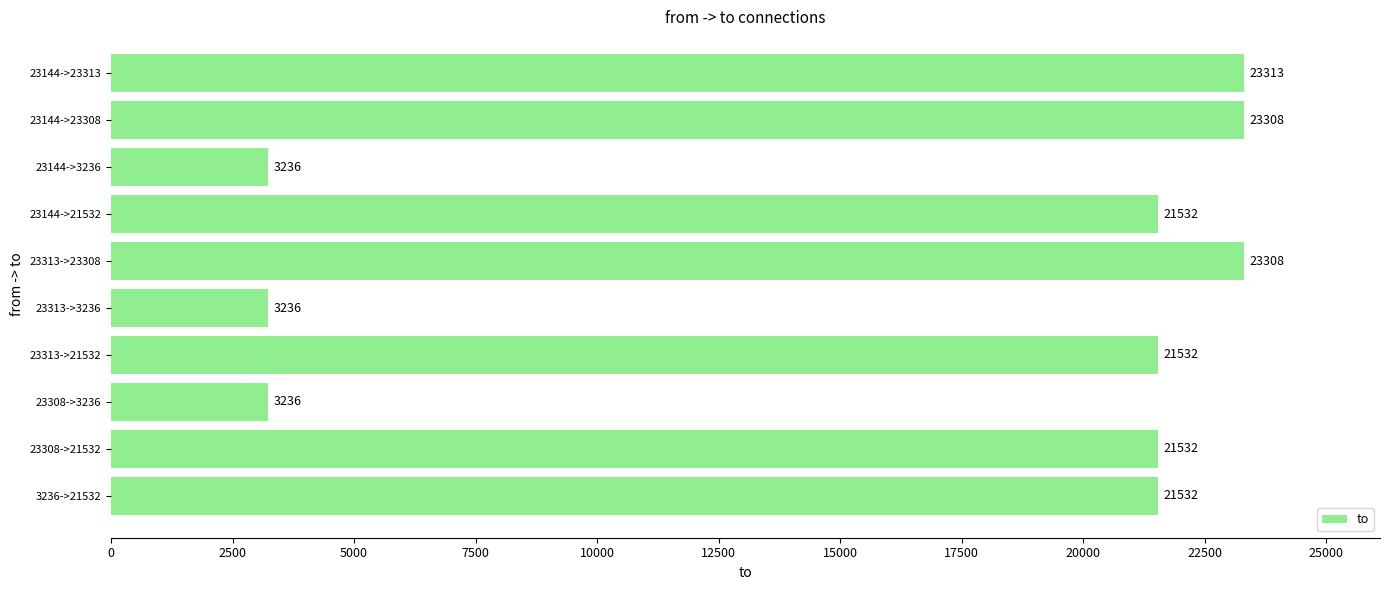

Does the chart contain any negative values?

No